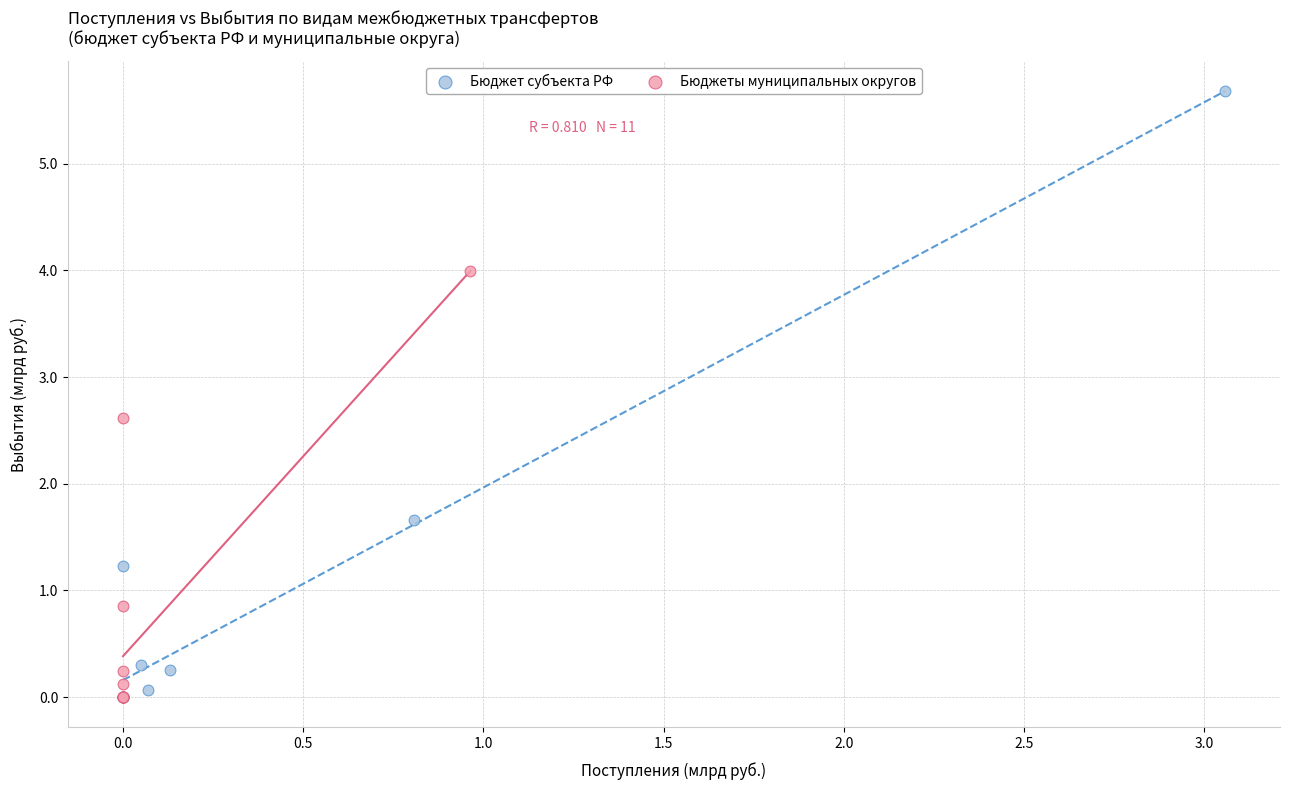

Which series has the largest Y range (max minus min)?

Бюджет субъекта РФ